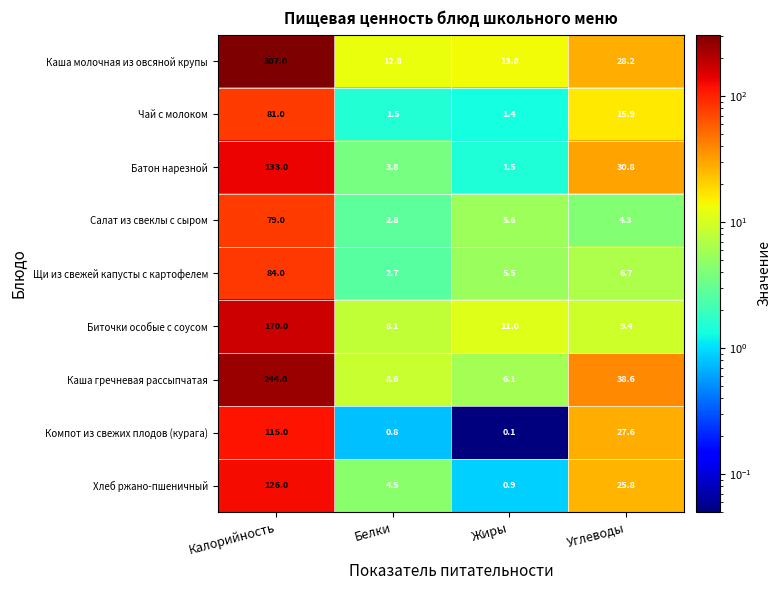

At which category is the sum across all series the highest?

Калорийность